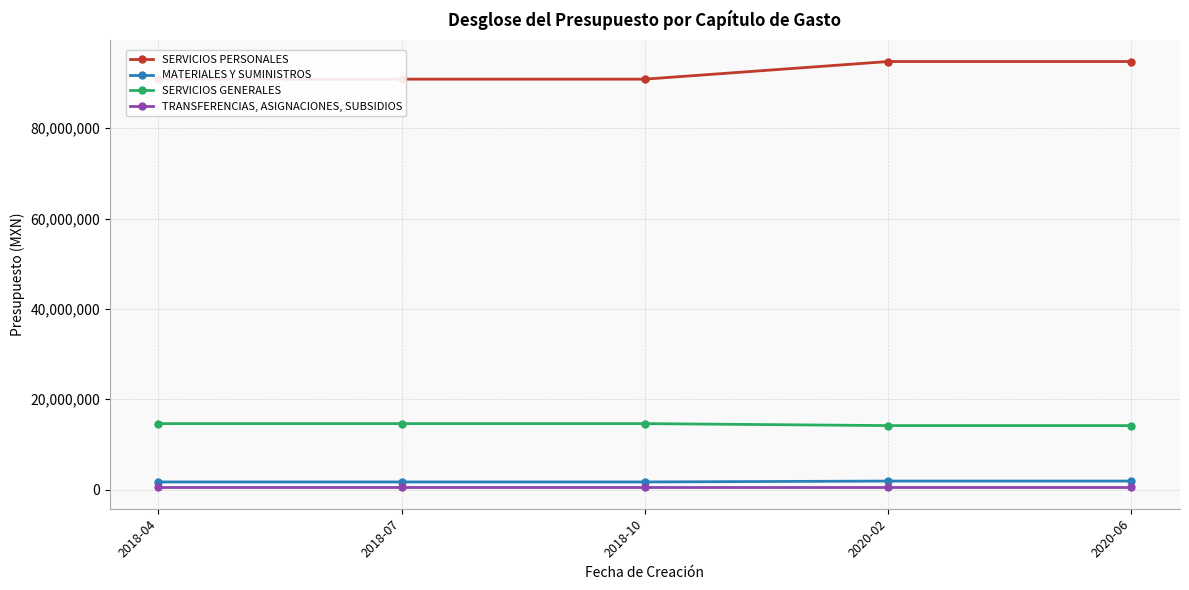

What is the highest value of the MATERIALES Y SUMINISTROS series?

1892015